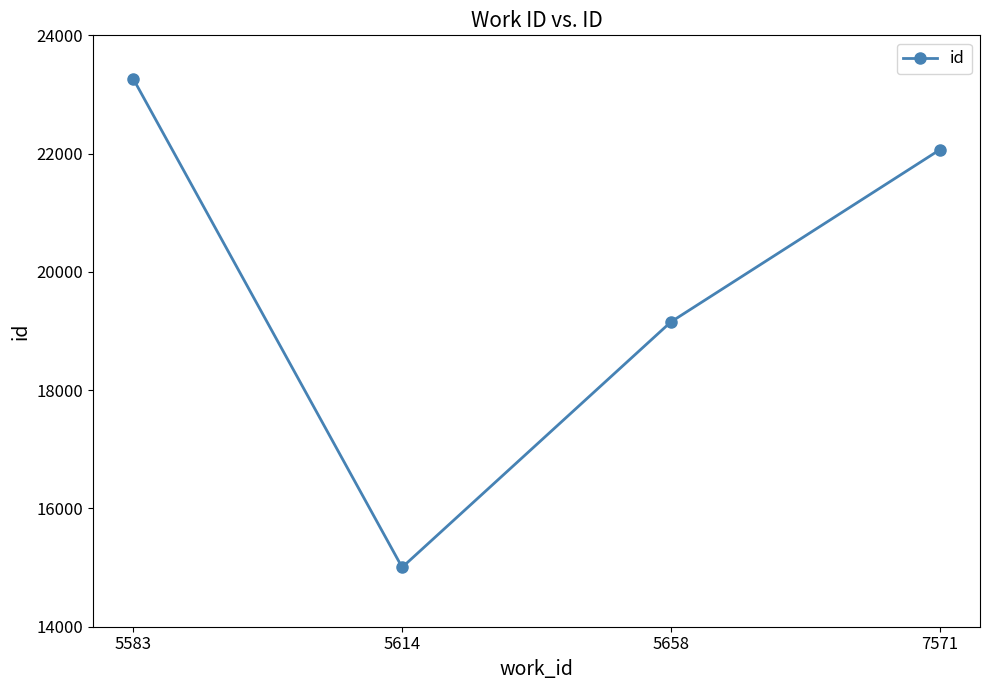

What is the difference between the values at 7571 and 5583?

1198